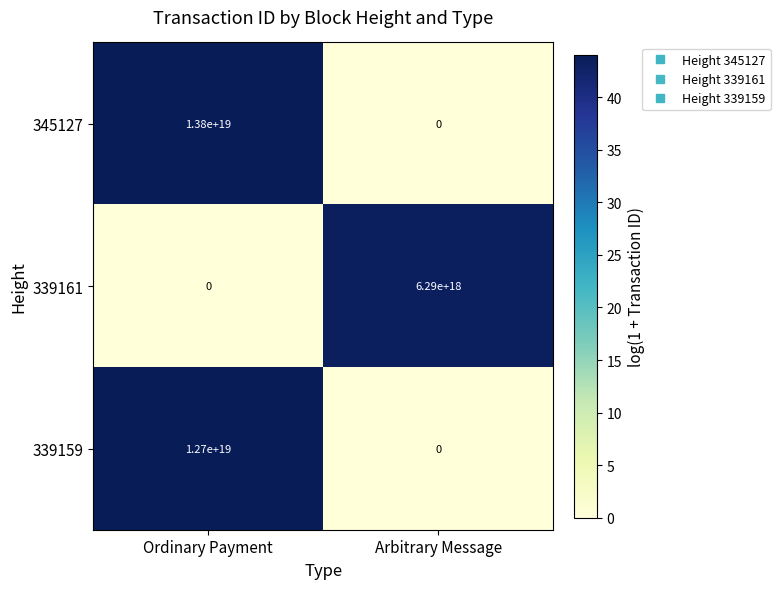

Rank the series by their maximum value, from highest to lowest.

345127, 339159, 339161